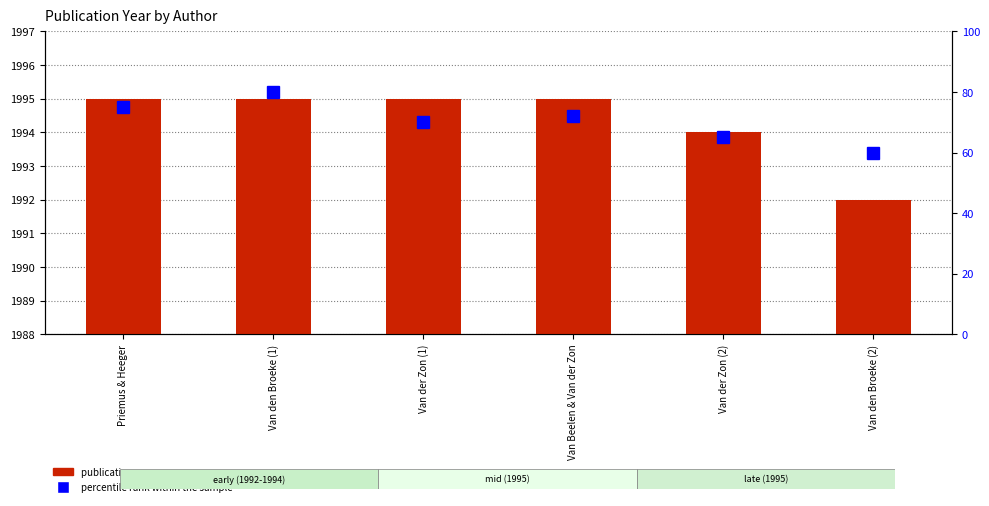

The value of publication year at Van der Zon (2) is 1994. True or false?

True